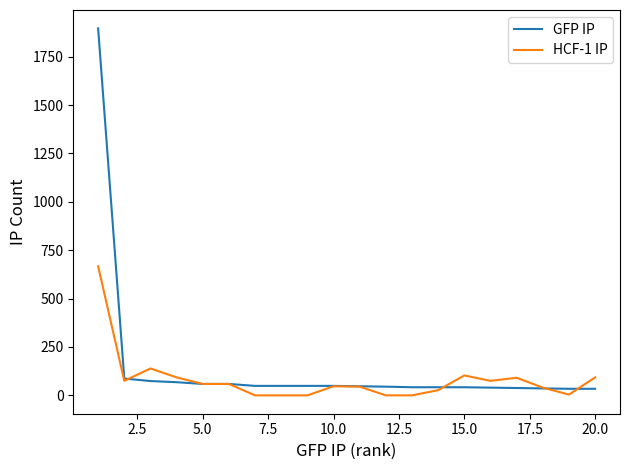

List the series in order of their peak value, lowest first.

HCF-1 IP, GFP IP